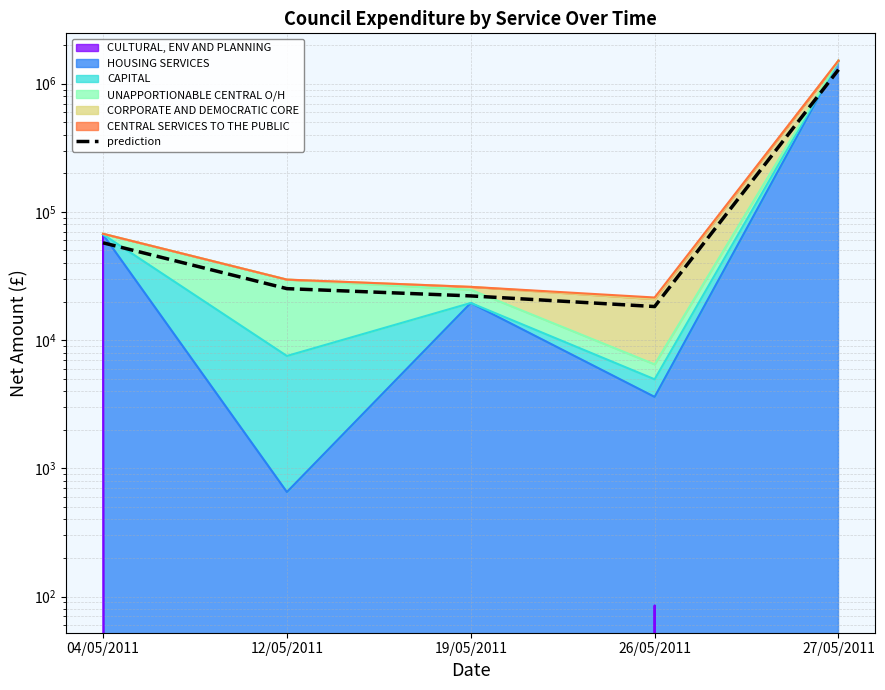

What is the label of the 3rd point from the right?

19/05/2011